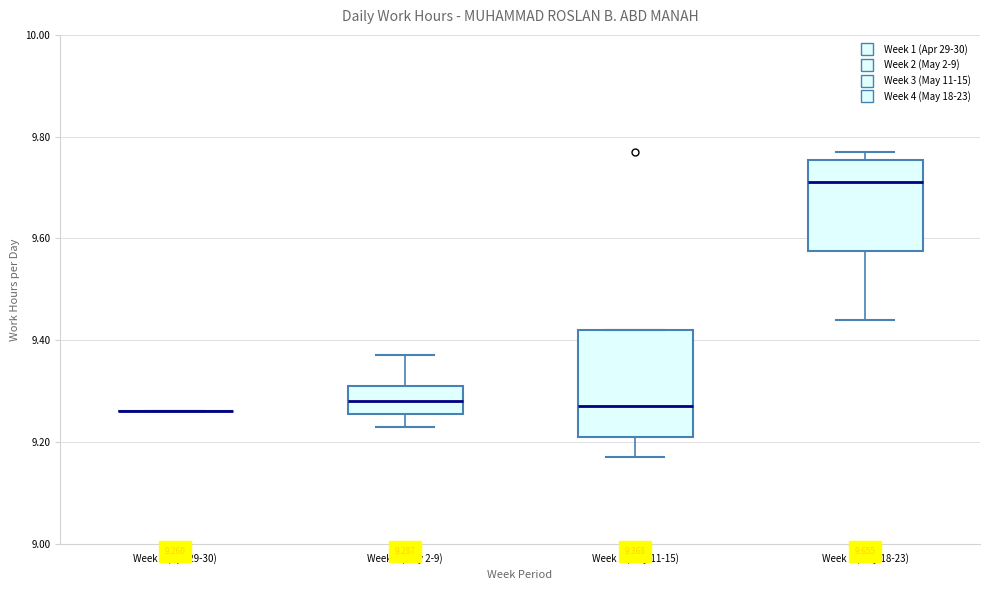

Comparing the boxes themselves (not the whiskers), which one is the tallest?

Week 3 (May 11-15)